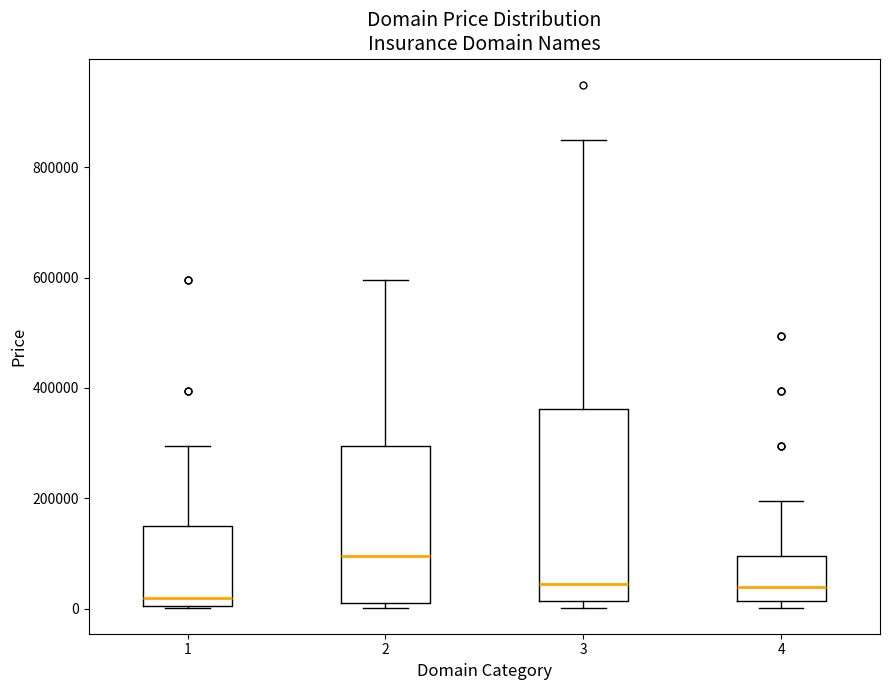

Reading left to right, read every box against the y-axis: the position of its median line, the range the box covers, and the ends of its whiskers. The values are not printed on the chart, so give them approximately, as read against the axis.

1: median 20000, box 0 to 140000, whiskers 0 to 300000
2: median 100000, box 0 to 300000, whiskers 0 (just below the box's lower edge) to 600000
3: median 40000, box 20000 to 360000, whiskers 0 to 840000
4: median 40000, box 20000 to 100000, whiskers 0 to 200000